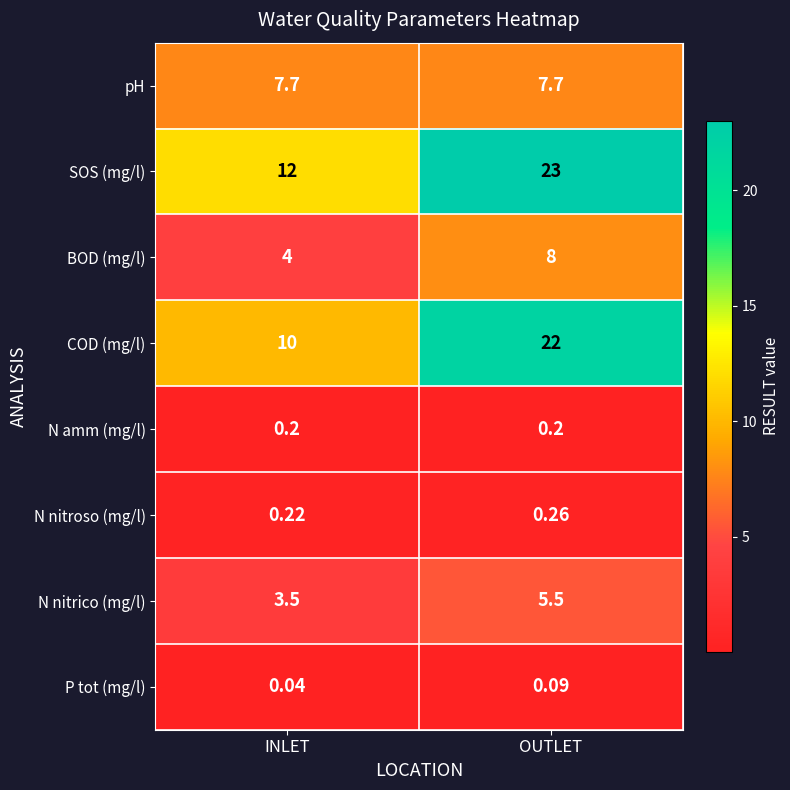

Which category has the lowest value in the P tot (mg/l) series?

INLET